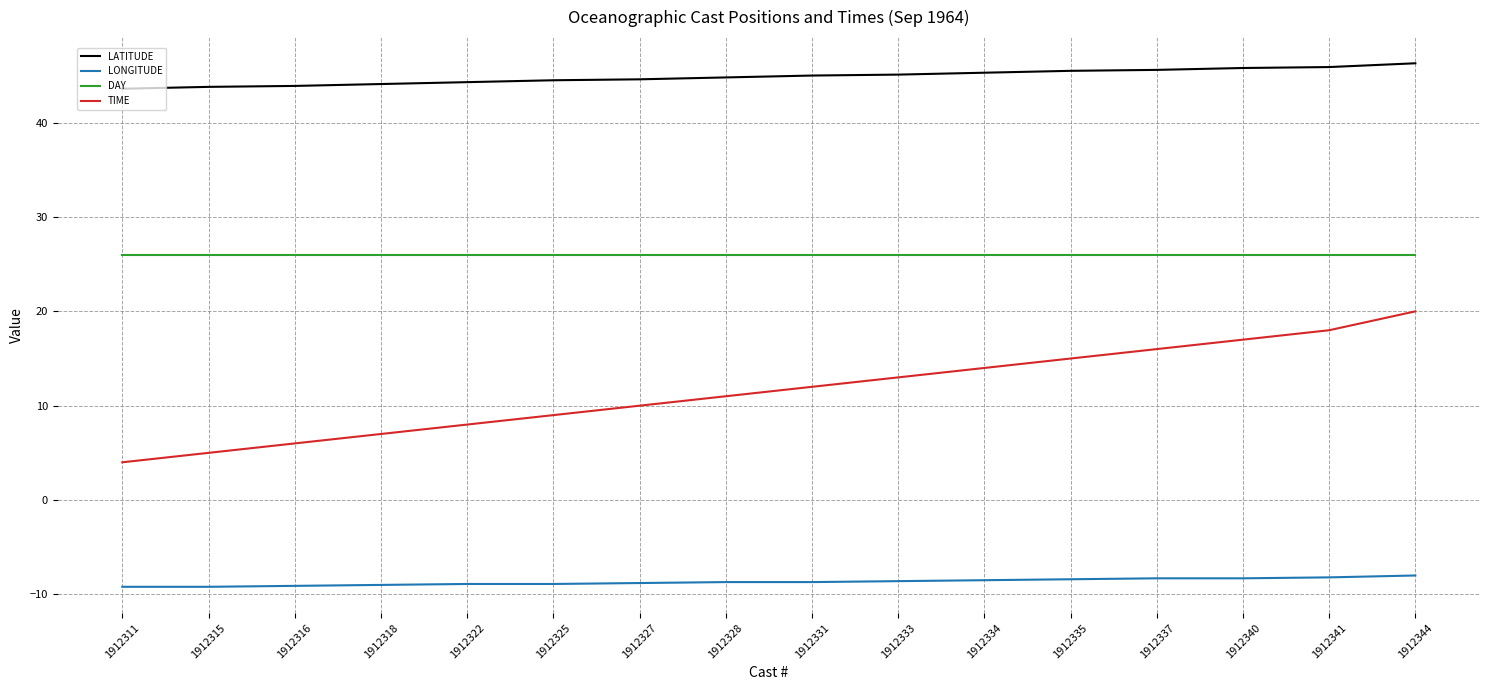

Which series has the largest total across all categories?

LATITUDE